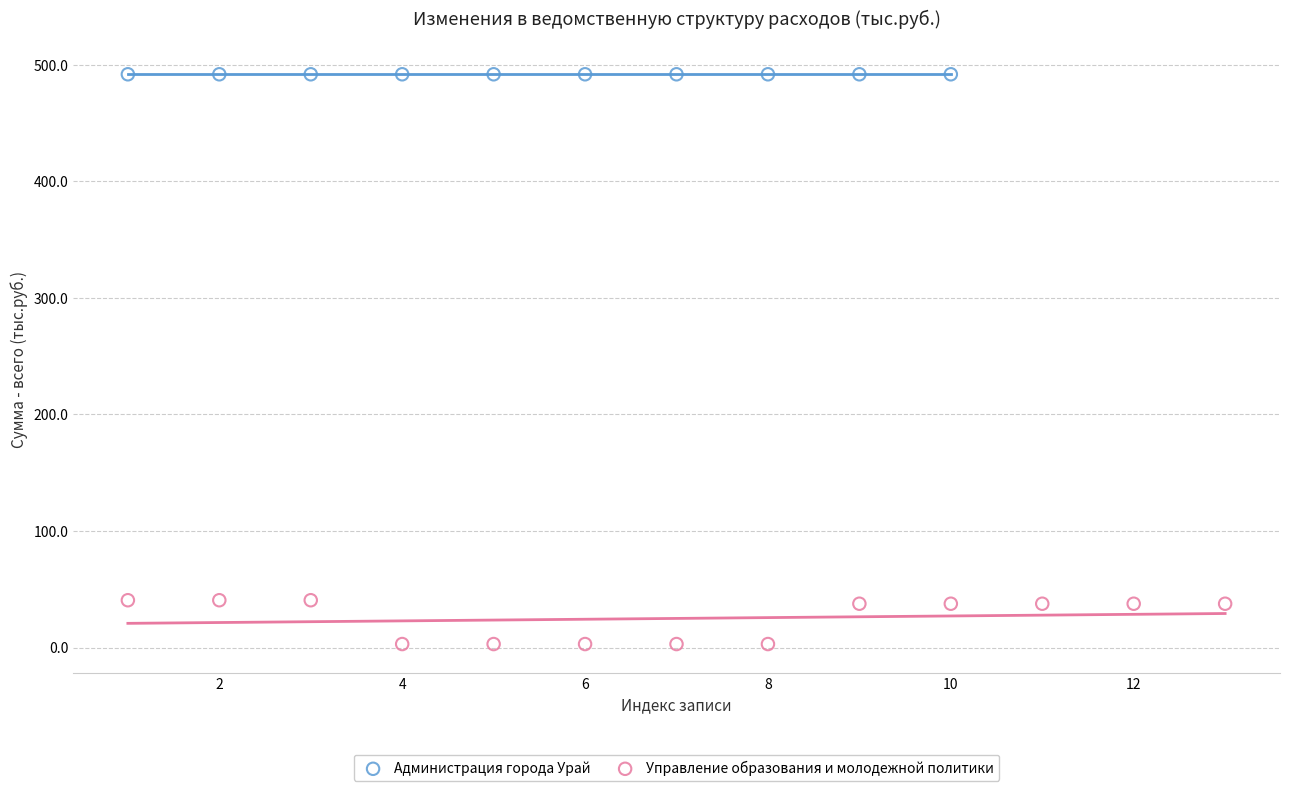

Which series reaches the minimum Y coordinate?

Управление образования и молодежной политики